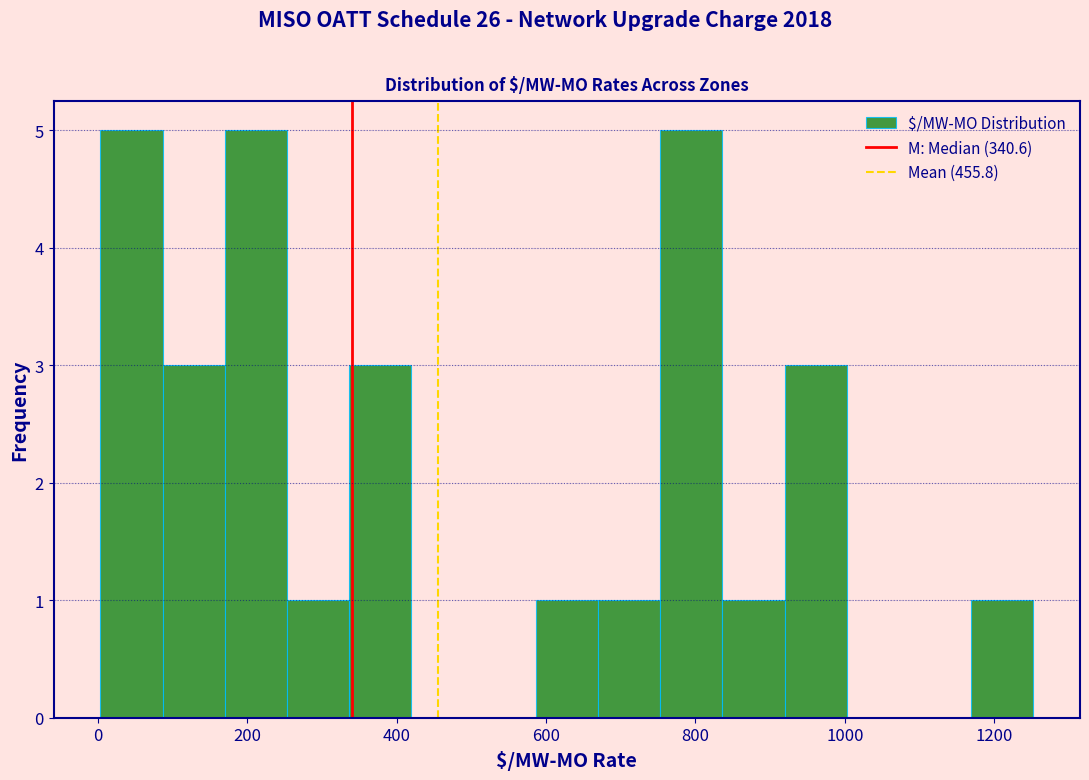

Reading left to right, transcribe this chart: for each bar, give the range it covers on the x-axis and its height. Neither the bar edges nor the heights are printed on the chart, so give them approximately, as read against the axes.

0 to 80: 5
80 to 180: 3
180 to 260: 5
260 to 340: 1
340 to 420: 3
420 to 500: 0
500 to 580: 0
580 to 660: 1
660 to 760: 1
760 to 840: 5
840 to 920: 1
920 to 1000: 3
1000 to 1080: 0
1080 to 1160: 0
1160 to 1260: 1